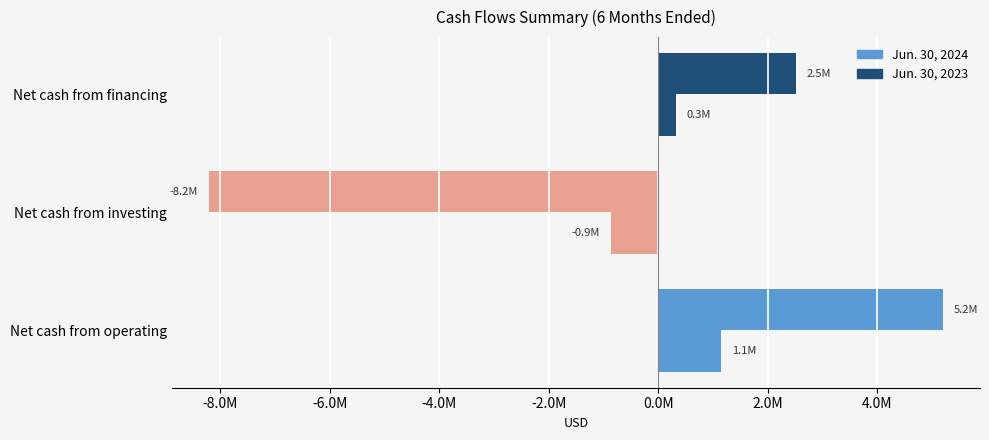

What is the average value of the Jun. 30, 2023 series?

197329